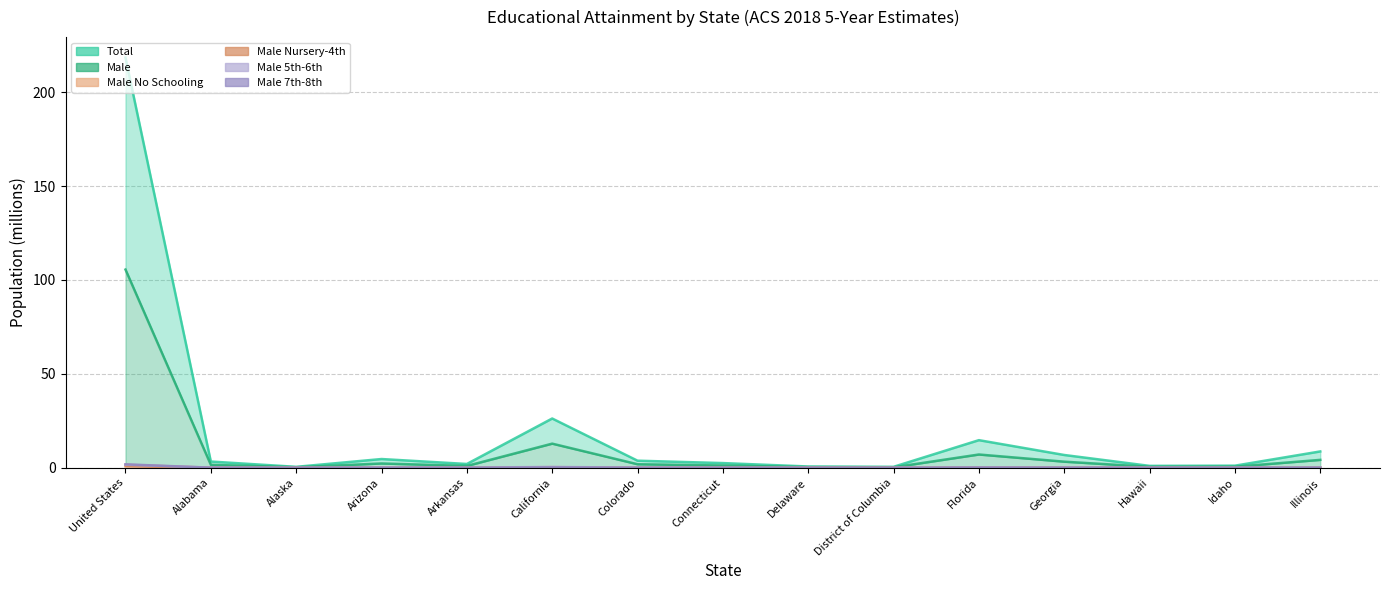

What is the difference between the Male 7th-8th values at Colorado and Florida?

0.1